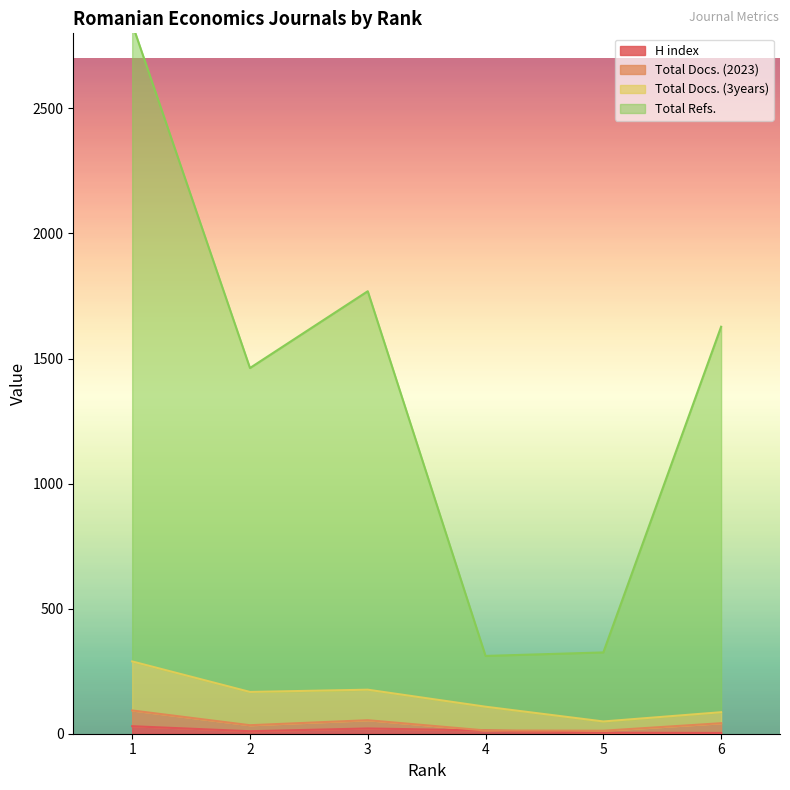

How many data points does each series have?

6